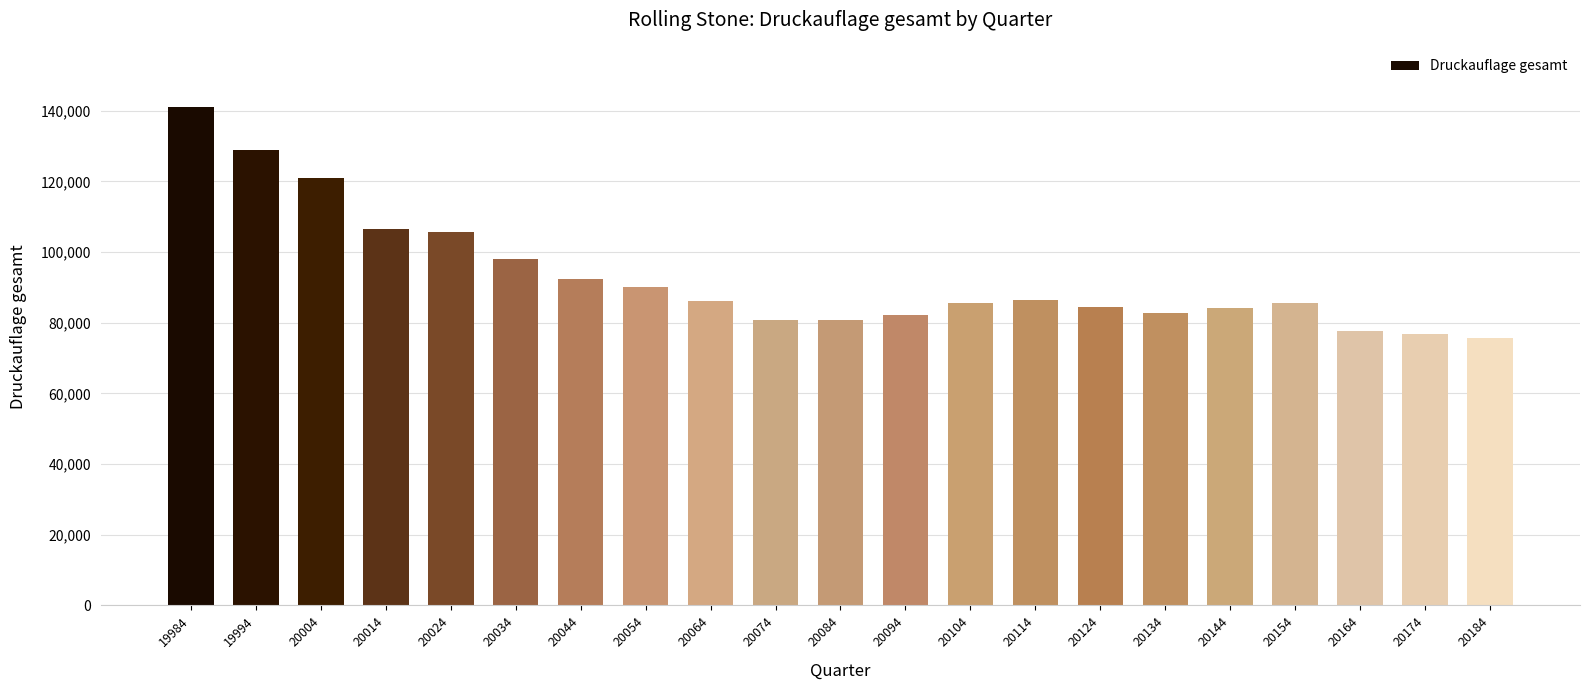

How many distinct data groups are displayed?

1